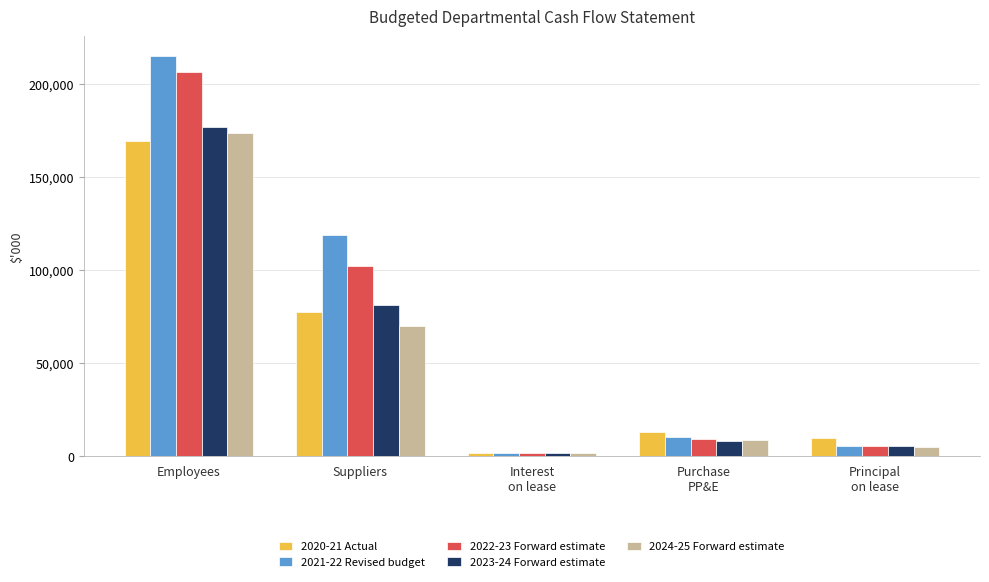

At how many categories does at least one series exceed 192696?

1